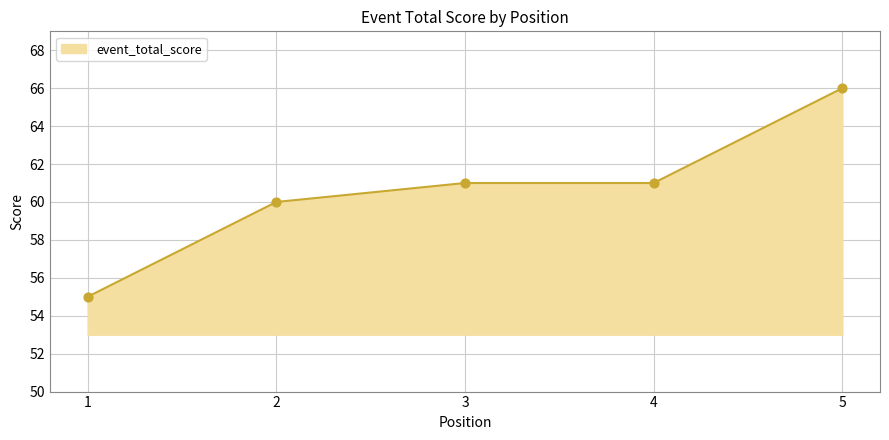

Between 5 and 1, which is larger?

5